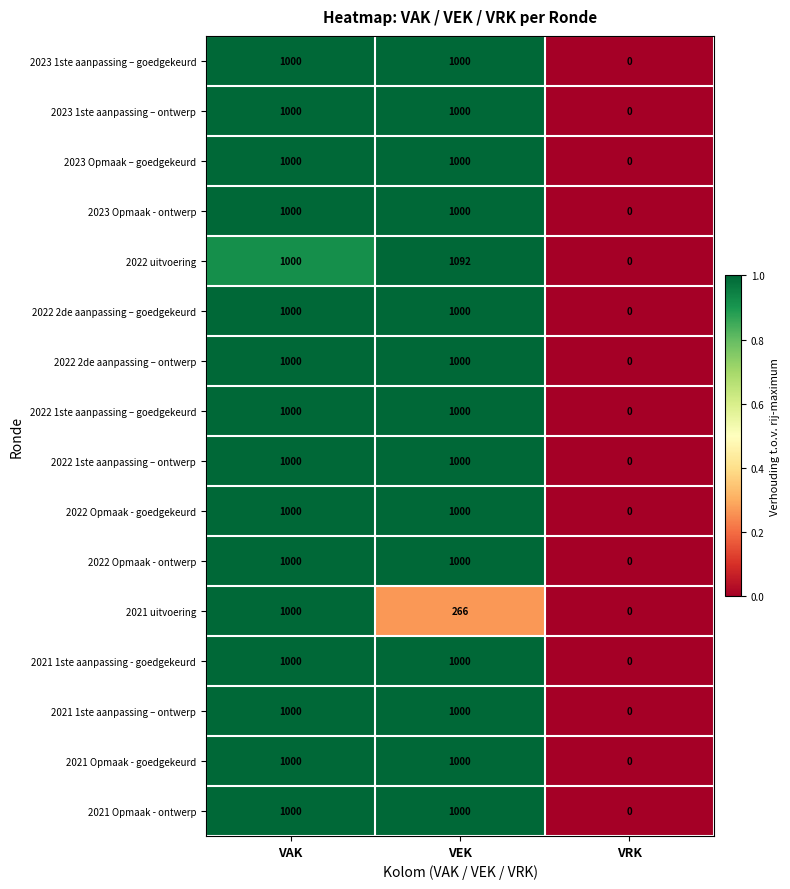

How many data points does each series have?

3